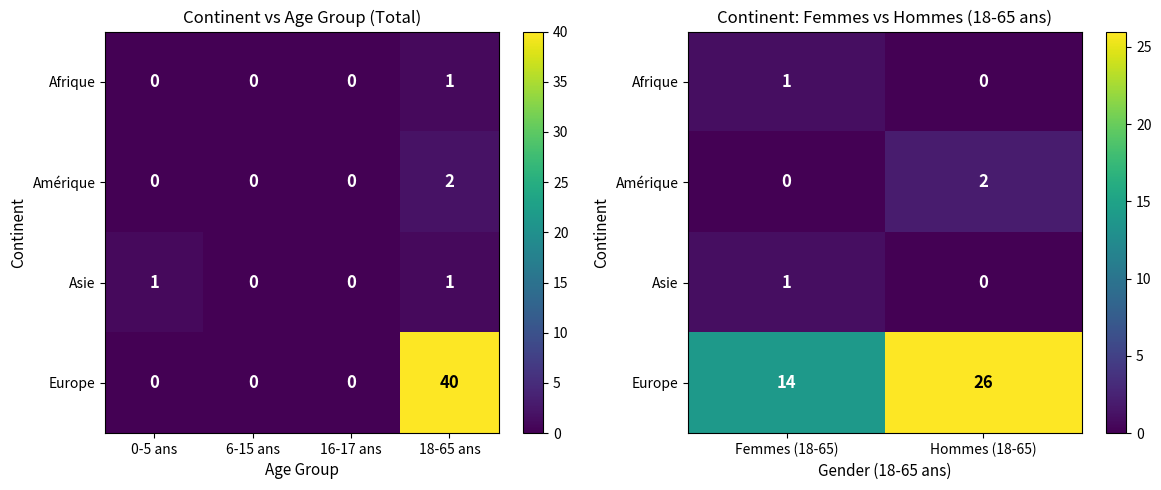

What is the sum of all Amérique values?

2